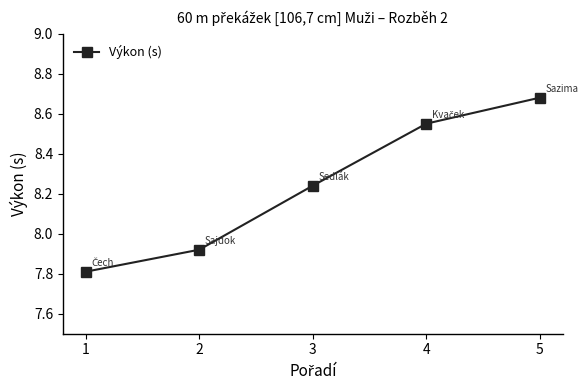

What is the approximate value at 1?

7.8